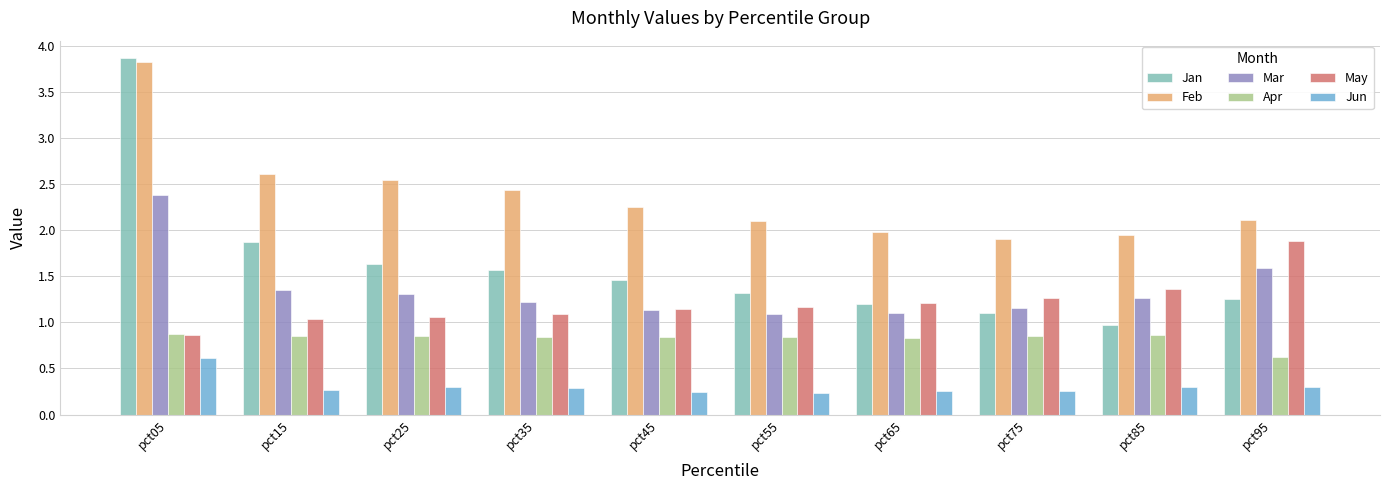

What is the total value across all series at pct65?

6.6